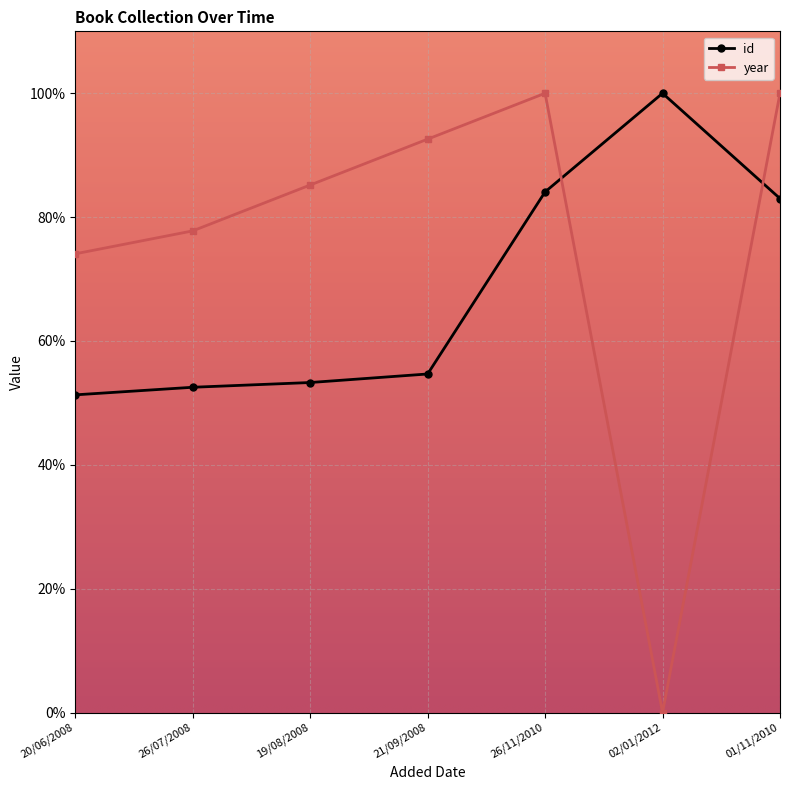

Which series has the largest total across all categories?

year